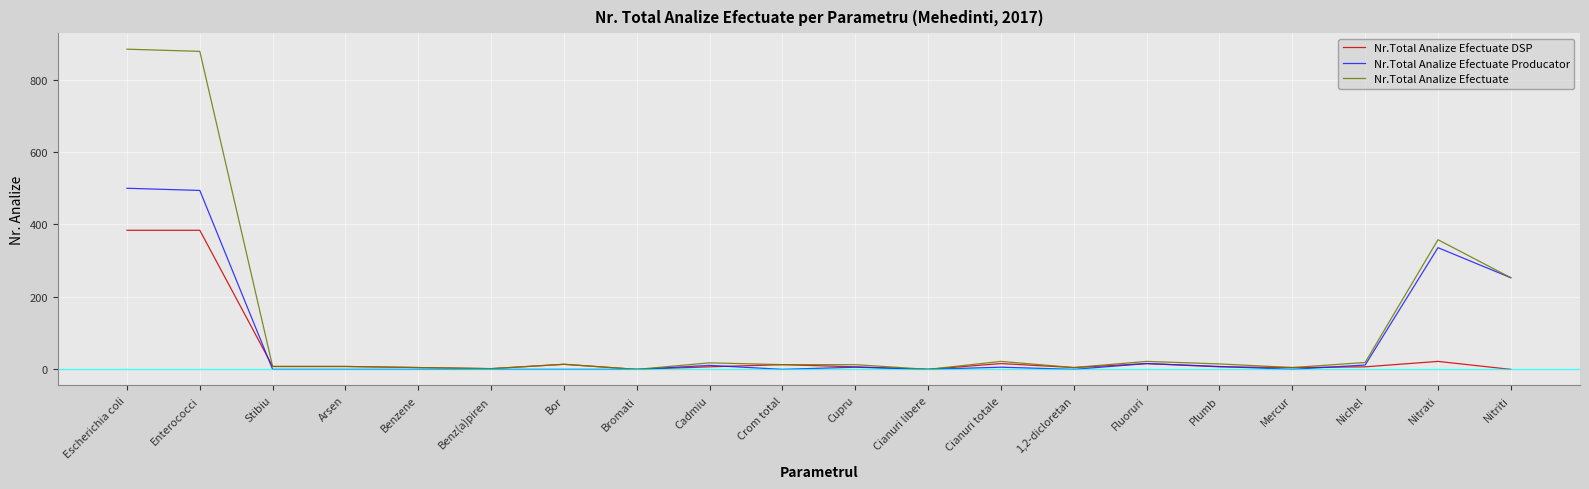

Which series has the largest total across all categories?

Nr.Total Analize Efectuate